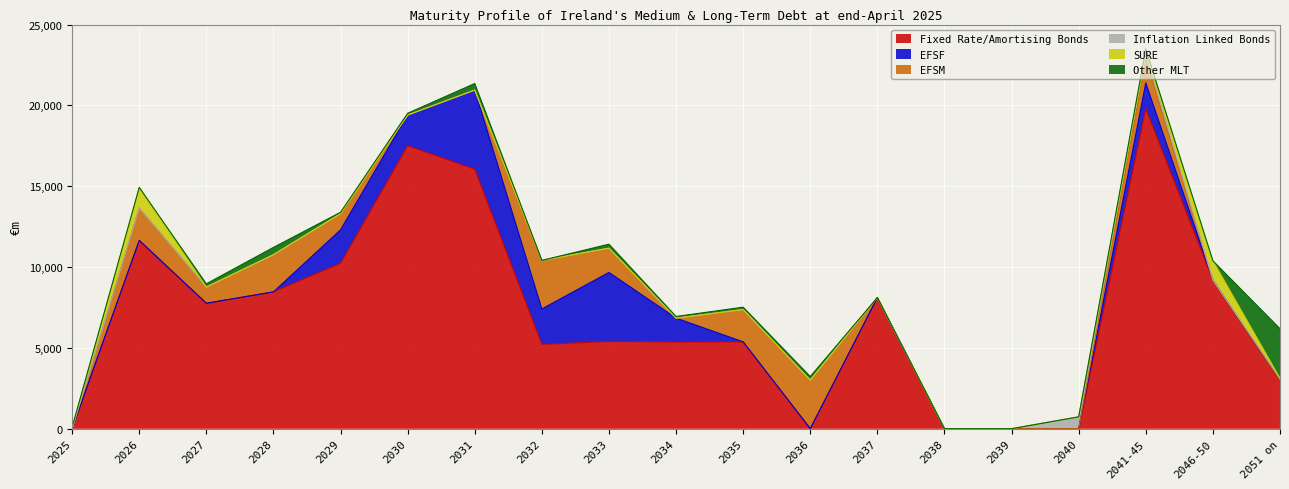

True or false: EFSM has more than 0 interior local peaks.

True